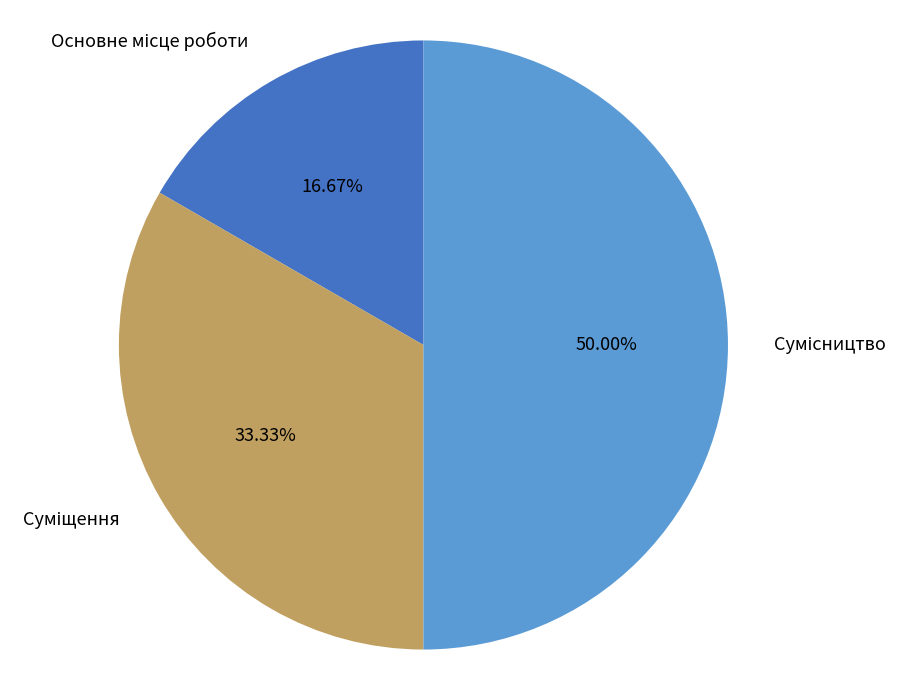

Count the number of slices in the pie.

3